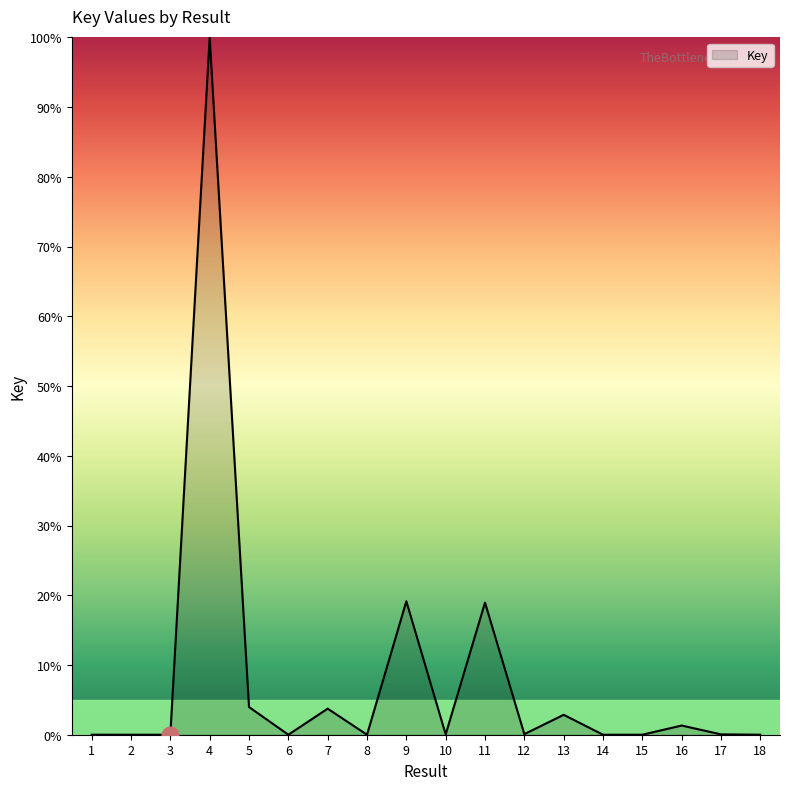

How many lines are shown in the chart?

1